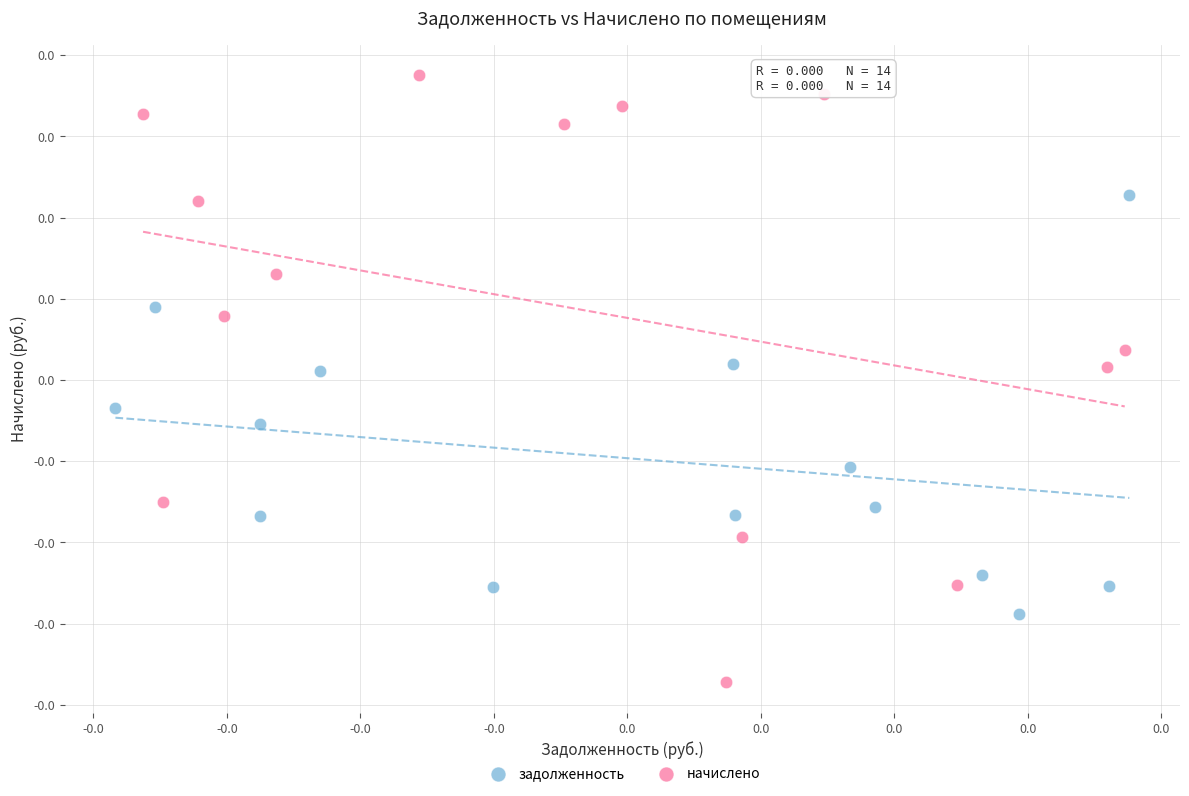

Which series has the widest spread of Y values?

начислено